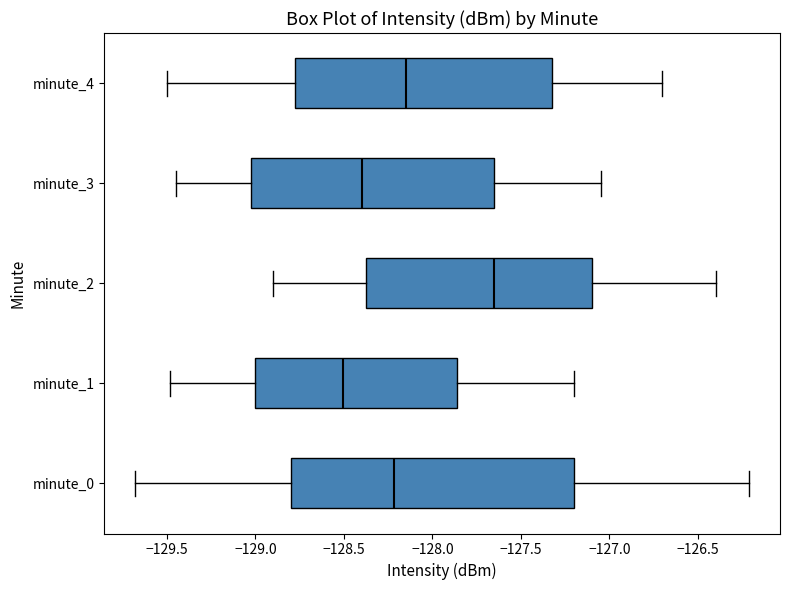

Reading bottom to top, transcribe this box plot: for each box, give where its median line is, the range the box spans, and where its two whiskers end, as read against the x-axis. The values are not printed on the chart, so give them approximately, as read against the axis.

minute_0: median -128.20, box -128.80 to -127.20, whiskers -129.70 to -126.20
minute_1: median -128.50, box -129.00 to -127.85, whiskers -129.50 to -127.20
minute_2: median -127.65, box -128.35 to -127.10, whiskers -128.90 to -126.40
minute_3: median -128.40, box -129.00 to -127.65, whiskers -129.45 to -127.05
minute_4: median -128.15, box -128.75 to -127.30, whiskers -129.50 to -126.70